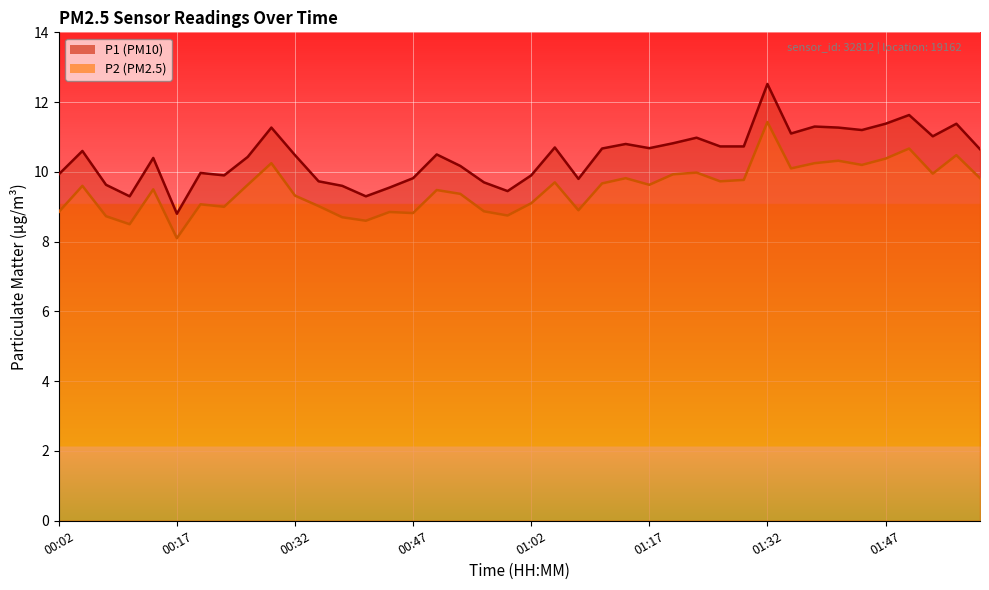

Which category has the lowest value across all series?

00:17